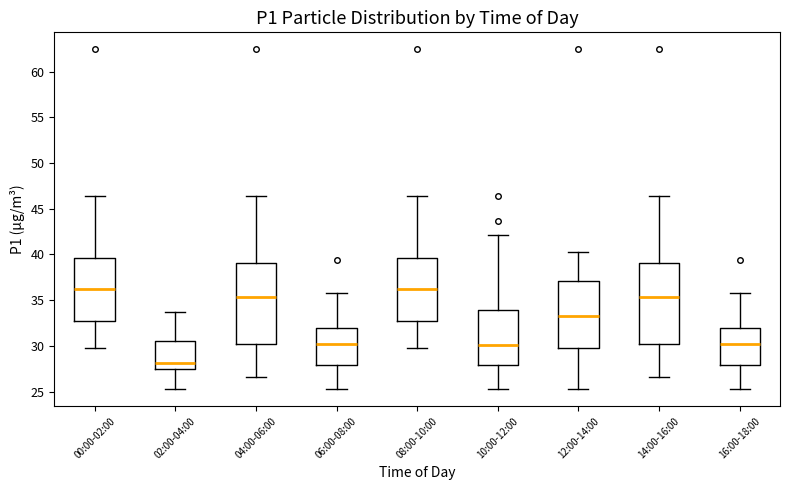

Reading left to right, read every box against the y-axis: the position of its median line, the range the box covers, and the ends of its whiskers. The values are not printed on the chart, so give them approximately, as read against the axis.

00:00-02:00: median 36.0, box 32.5 to 39.5, whiskers 30.0 to 46.5
02:00-04:00: median 28.0, box 27.5 to 30.5, whiskers 25.5 to 33.5
04:00-06:00: median 35.5, box 30.0 to 39.0, whiskers 26.5 to 46.5
06:00-08:00: median 30.0, box 28.0 to 32.0, whiskers 25.5 to 36.0
08:00-10:00: median 36.0, box 32.5 to 39.5, whiskers 30.0 to 46.5
10:00-12:00: median 30.0, box 28.0 to 34.0, whiskers 25.5 to 42.0
12:00-14:00: median 33.5, box 30.0 to 37.0, whiskers 25.5 to 40.5
14:00-16:00: median 35.5, box 30.0 to 39.0, whiskers 26.5 to 46.5
16:00-18:00: median 30.0, box 28.0 to 32.0, whiskers 25.5 to 36.0